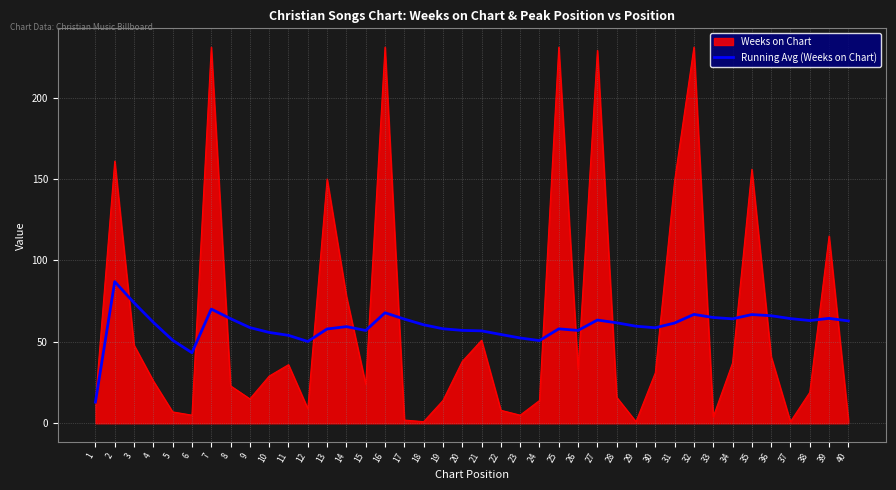

The Weeks on Chart series shows 96.8 at 31. True or false?

False